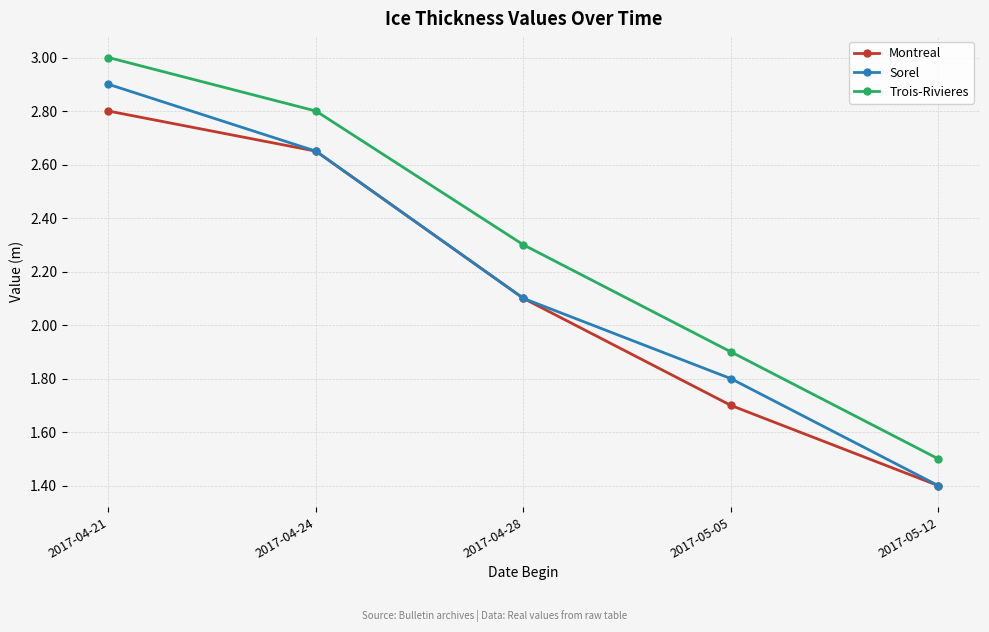

True or false: Trois-Rivieres has more than 0 points higher than both neighbors.

False